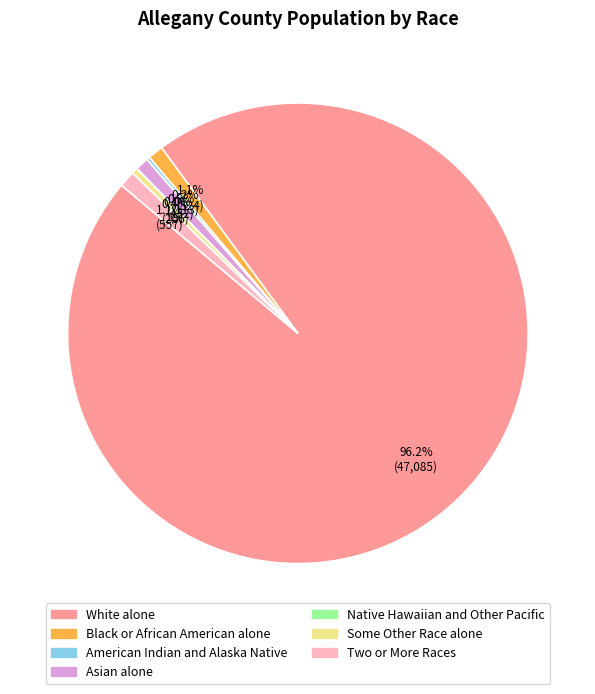

Is it true that Black or African American alone is 1% of the pie?

True